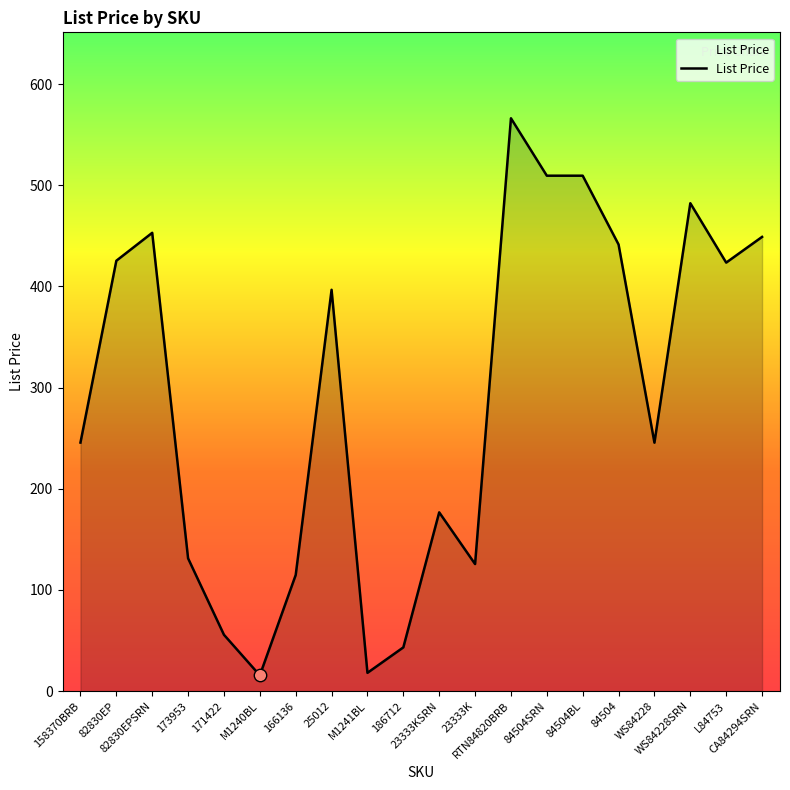

Between WS84228SRN and 23333KSRN, which is larger?

WS84228SRN